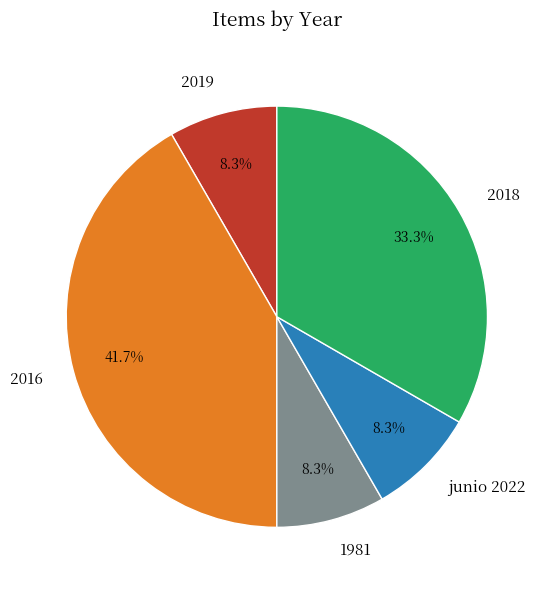

The 1981 slice represents 8% of the pie. True or false?

True